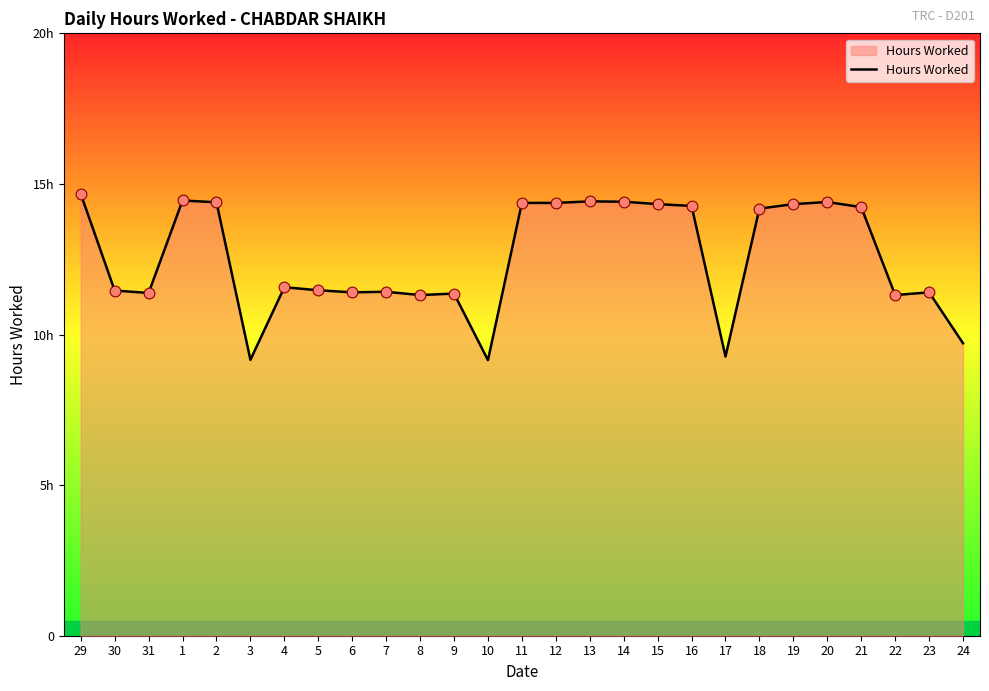

What is the ratio of the value at 23 to the value at 30?

1.0